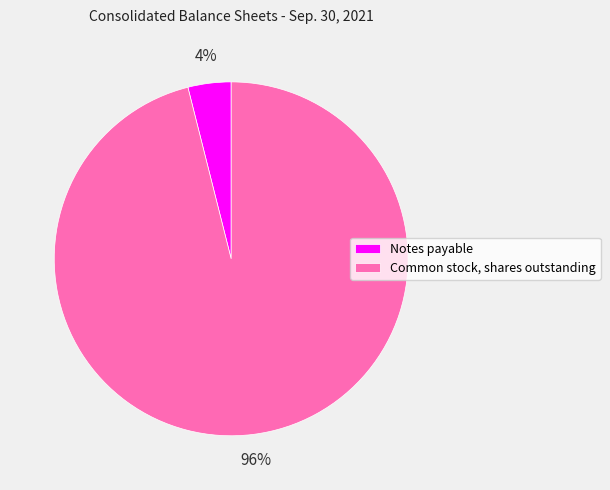

To the nearest percent, what is the combined percentage of Notes payable and Common stock, shares outstanding?

100%